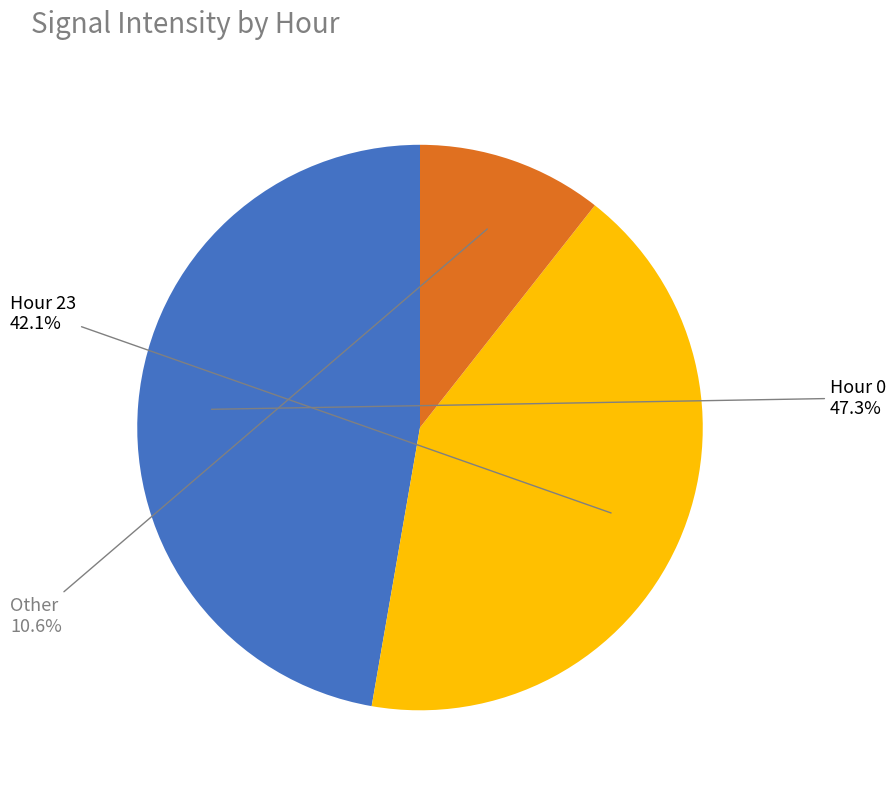

How many slices are in this pie chart?

3